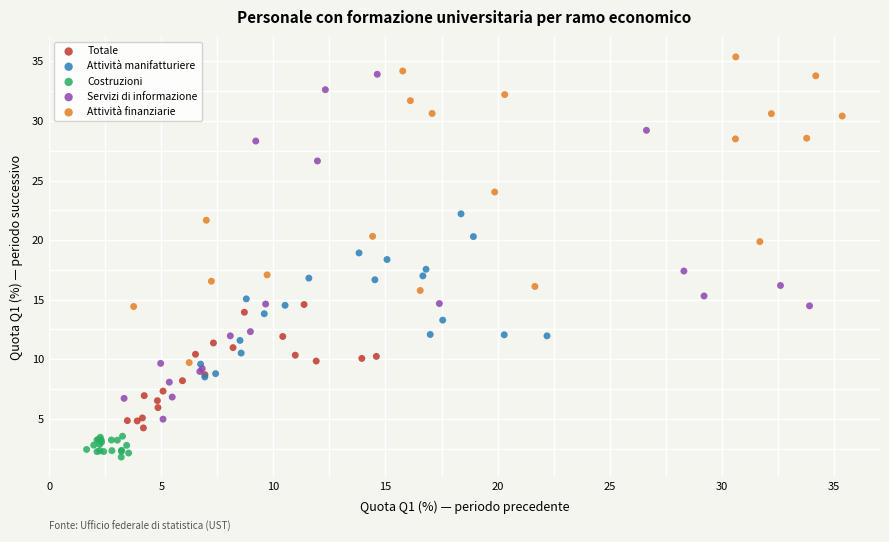

Which series contains the highest Y value?

Attività finanziarie